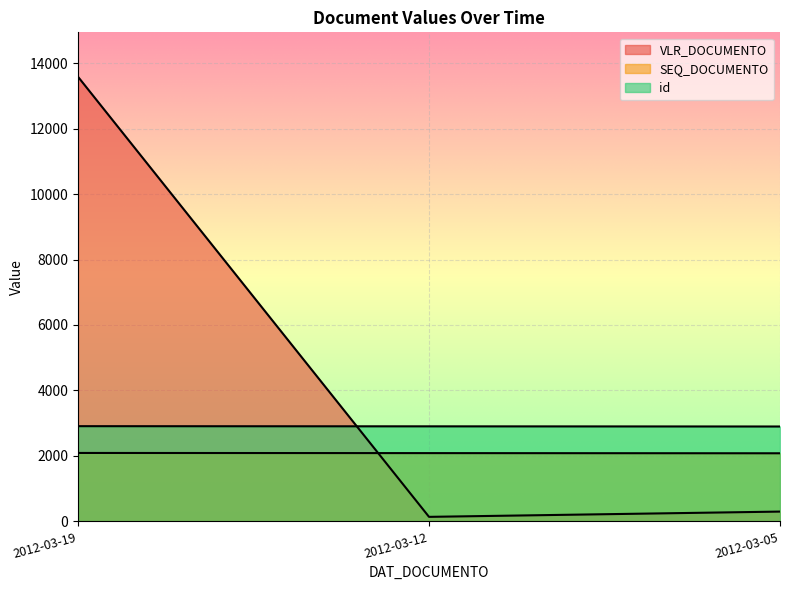

What is the value of the VLR_DOCUMENTO point at the 1st from the left?

13580.9